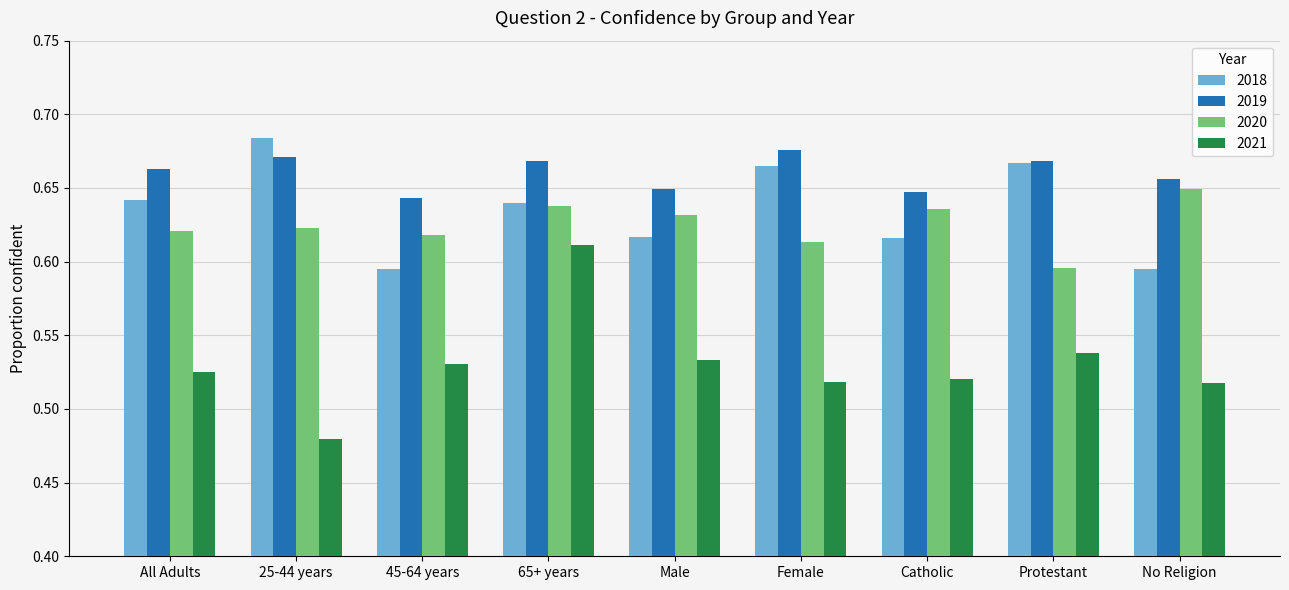

What position from the right is All Adults?

9